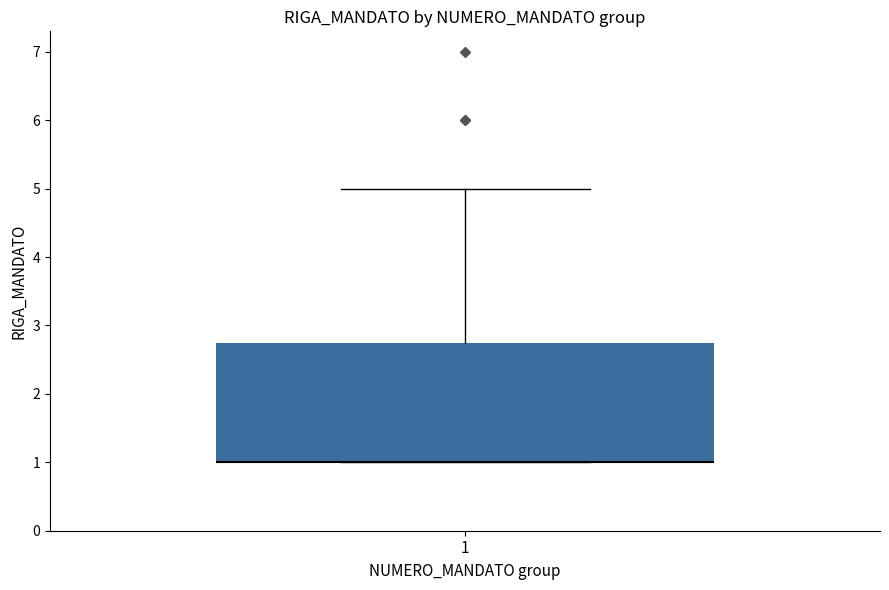

Read this box plot against the y-axis: the position of the median line, the range covered by the box, and the ends of both whiskers. The values are not printed on the chart, so give them approximately, as read against the axis.

median 1.0 (drawn on the box's lower edge), box 1.0 to 2.8, whiskers 1.0 to 5.0